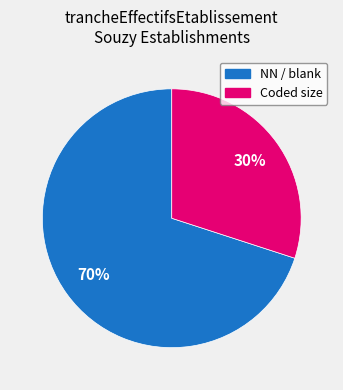

What is the majority slice?

NN / blank